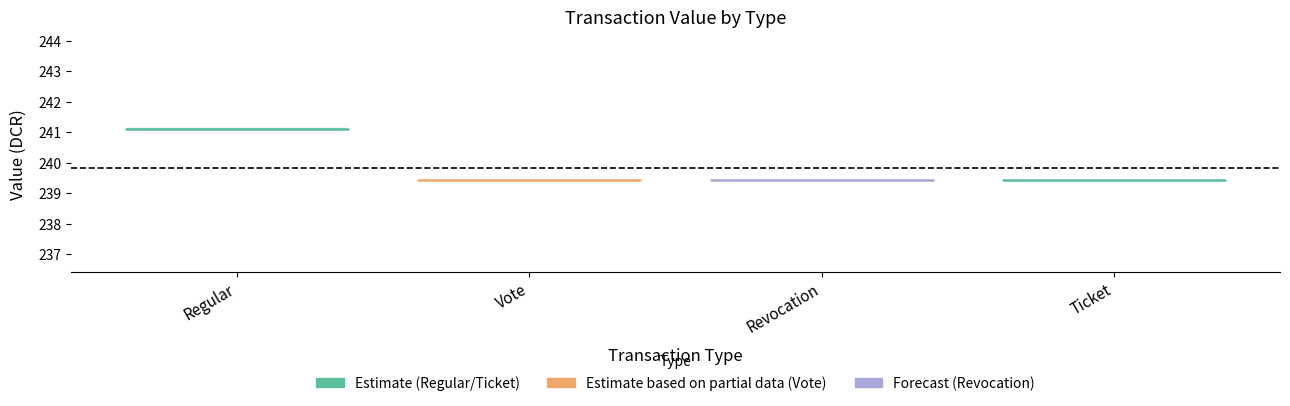

List the series in order of their peak value, lowest first.

Revocation, Vote, Ticket, Regular